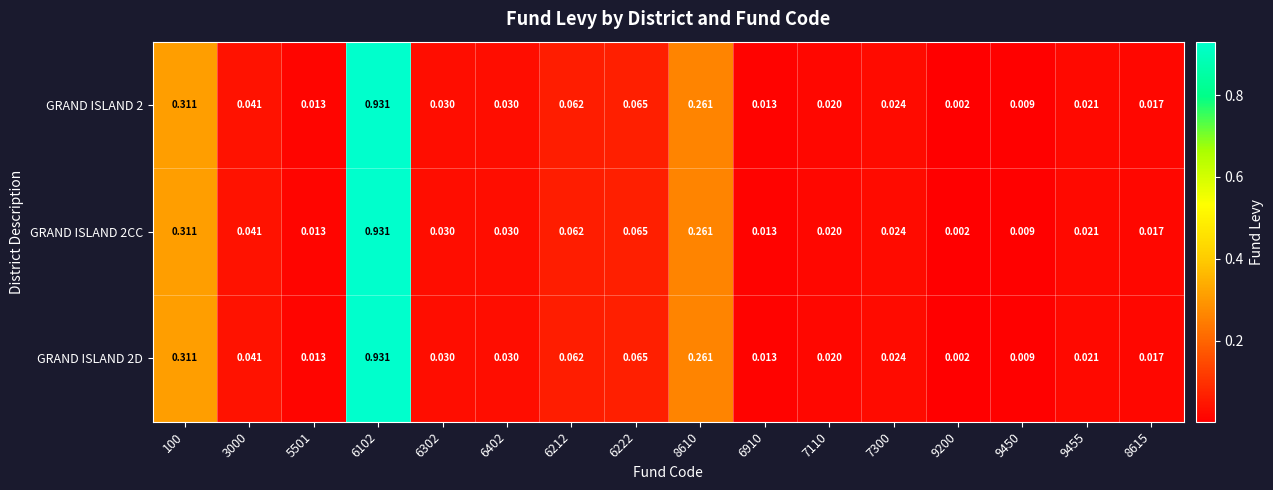

At how many categories does at least one series exceed 0?

16